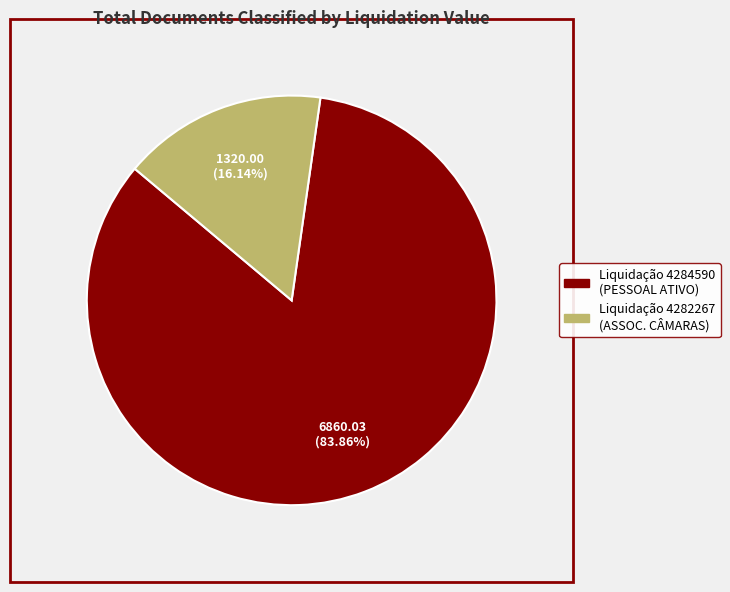

Does any single category account for the majority?

Yes